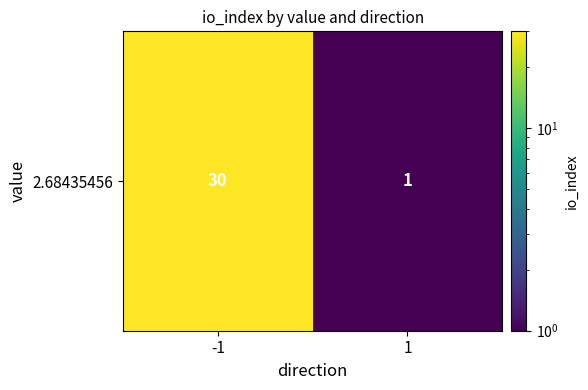

The value at -1 is 30. True or false?

True